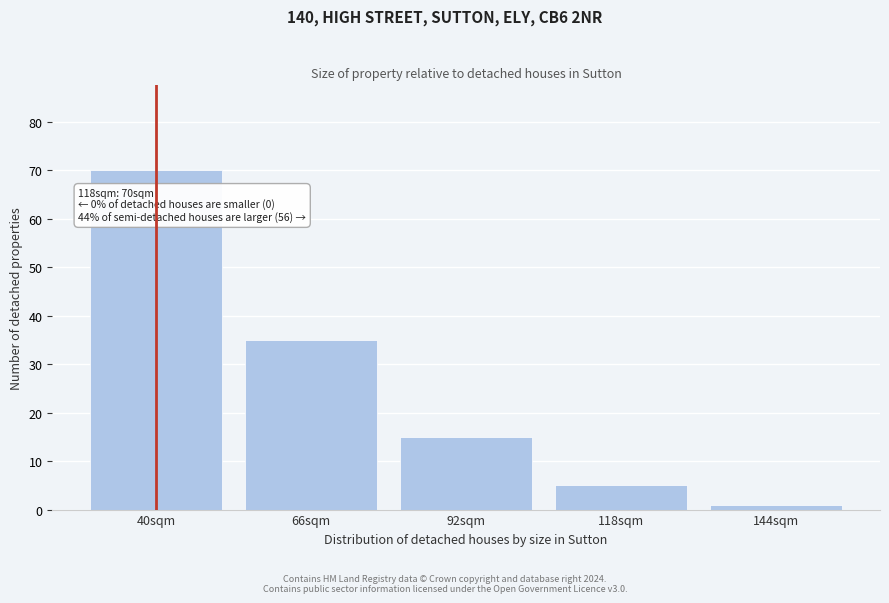

Reading right to left, extract all data points from this chart.

1	5	15	35	70